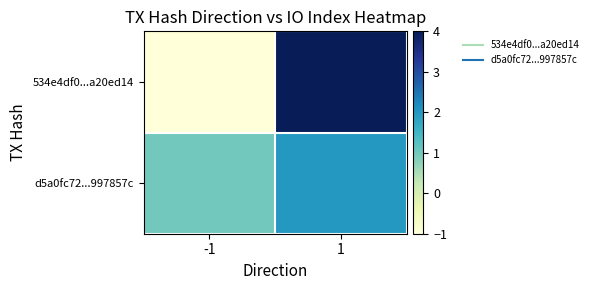

At how many categories does at least one series exceed 3?

1